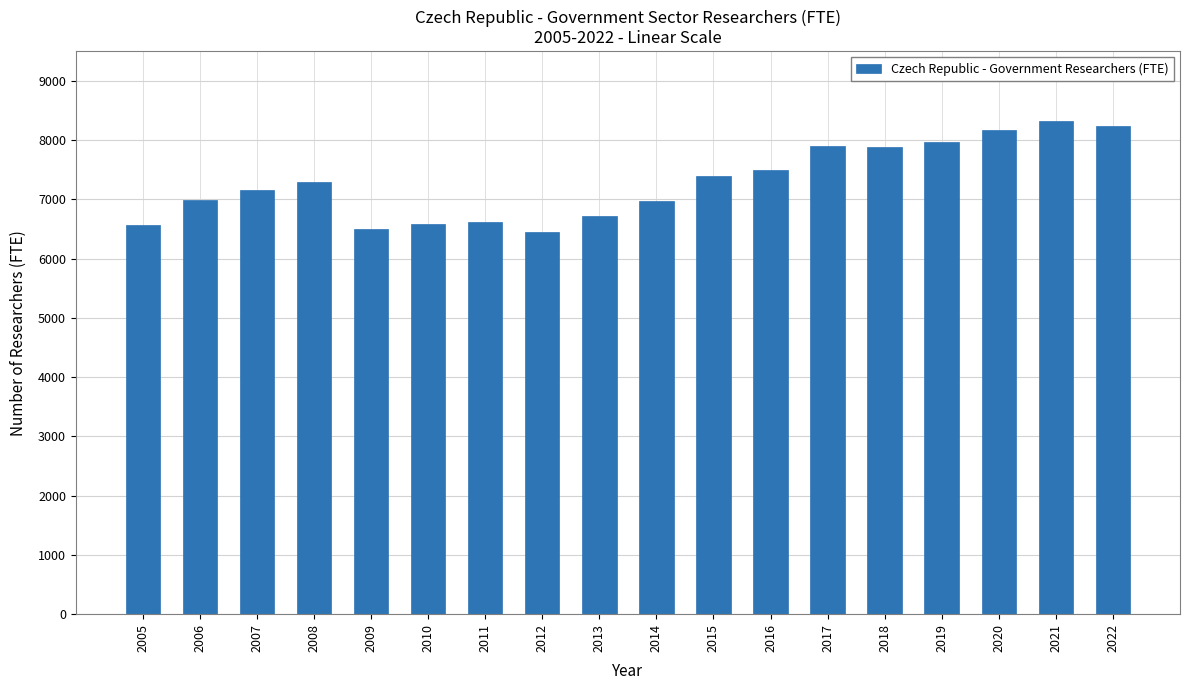

What is the ratio of the value at 2015 to the value at 2021?

0.9